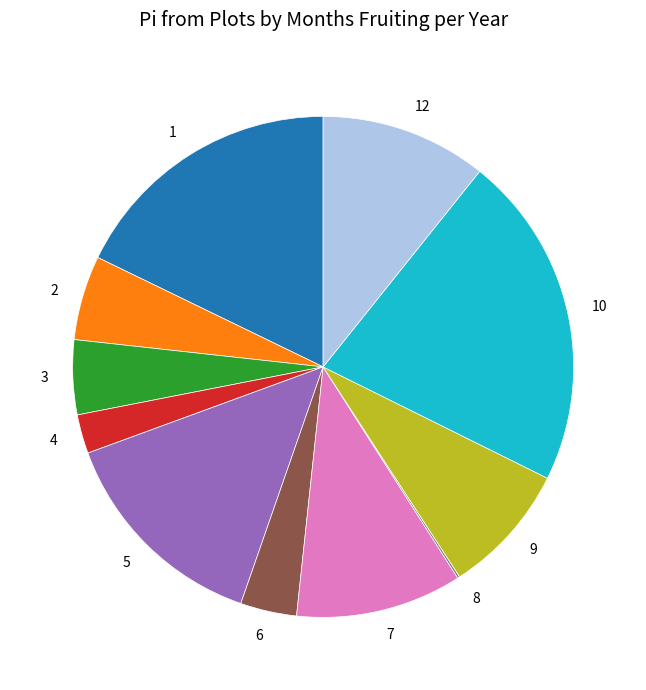

Does any single category account for the majority?

No